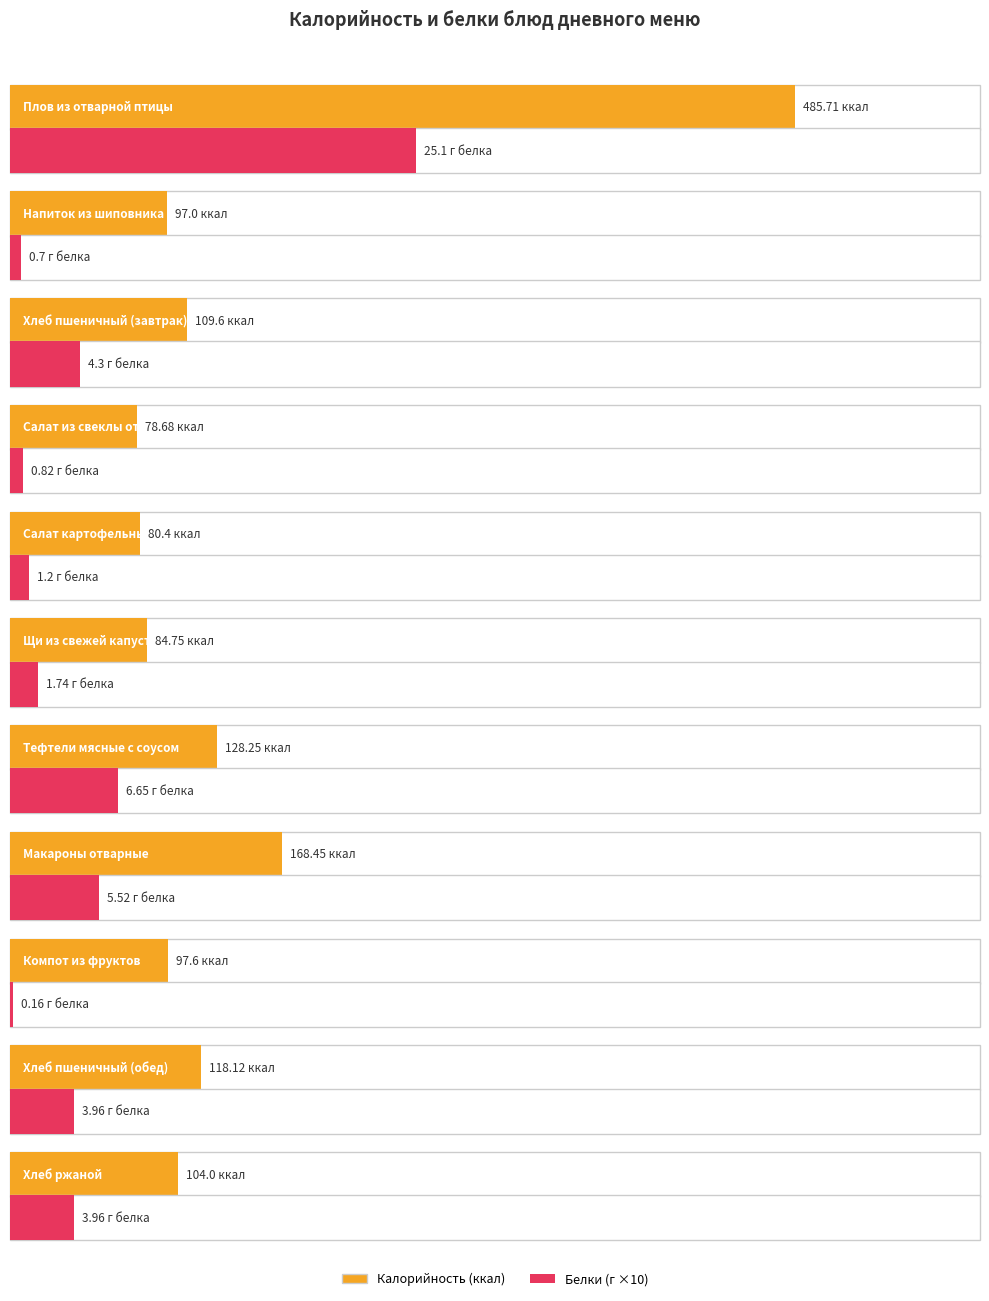

True or false: Белки has a value of 4.0 at Хлеб ржаной.

True